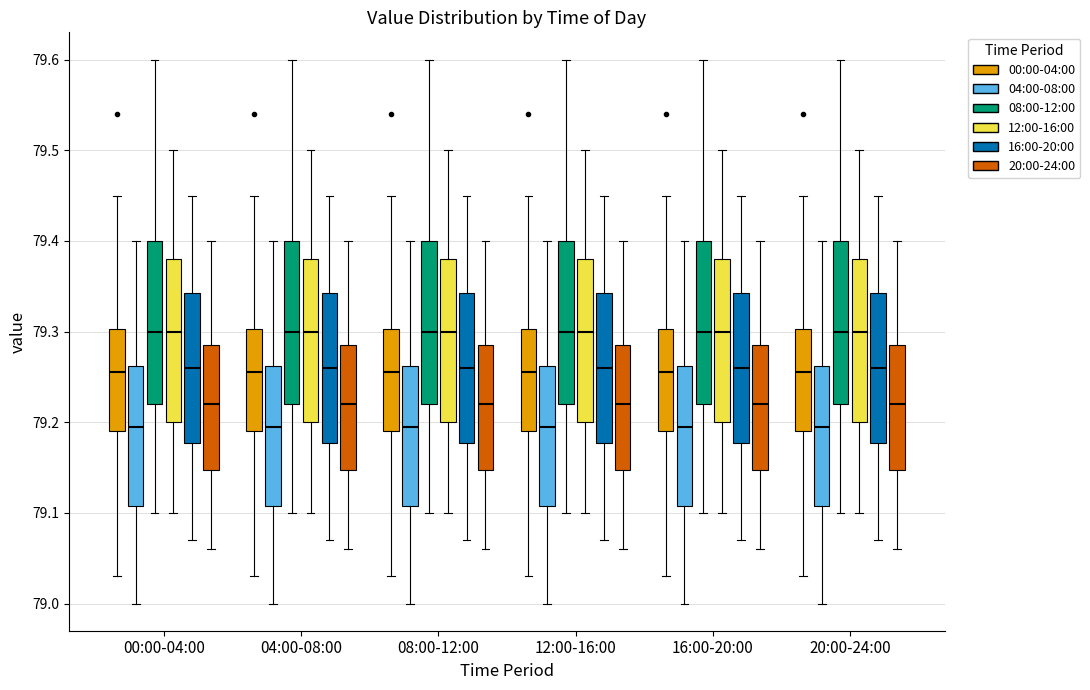

Where is the upper edge of the box for 12:00-16:00 (04:00-08:00) on the y-axis? The values are not printed on the chart, so give them approximately, as read against the axis.

79.26